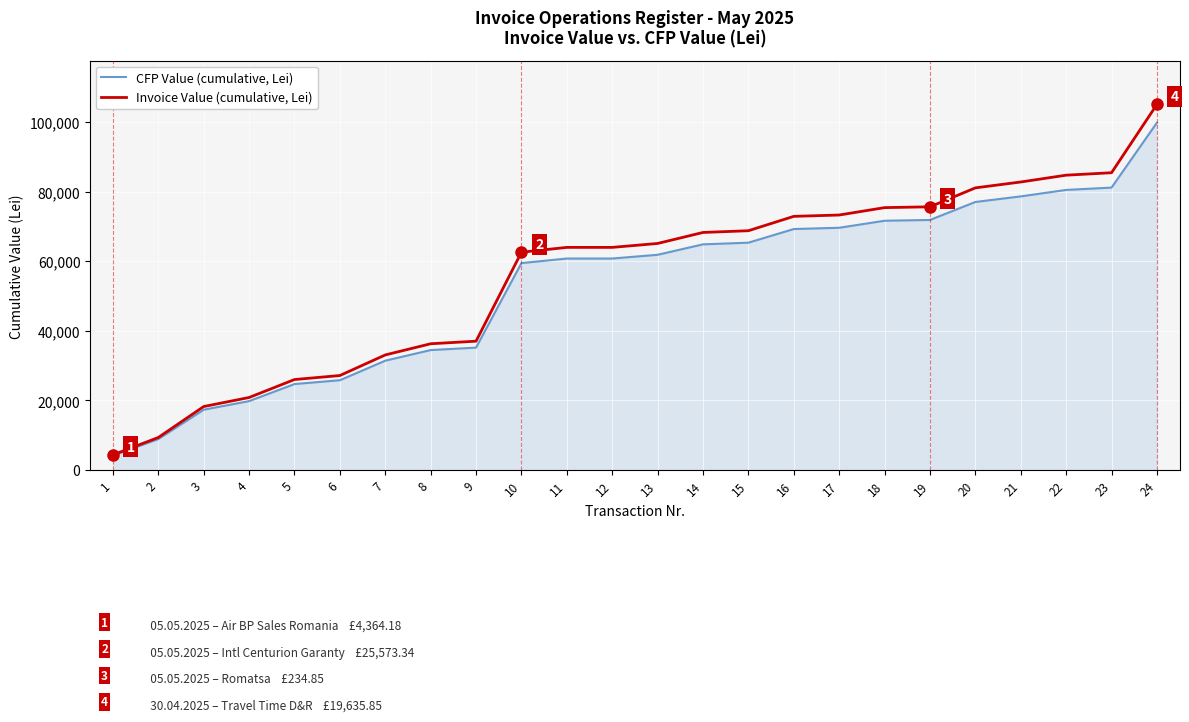

What is the difference between the maximum and second lowest values in the Invoice Value (cumulative, Lei) series?

95741.6